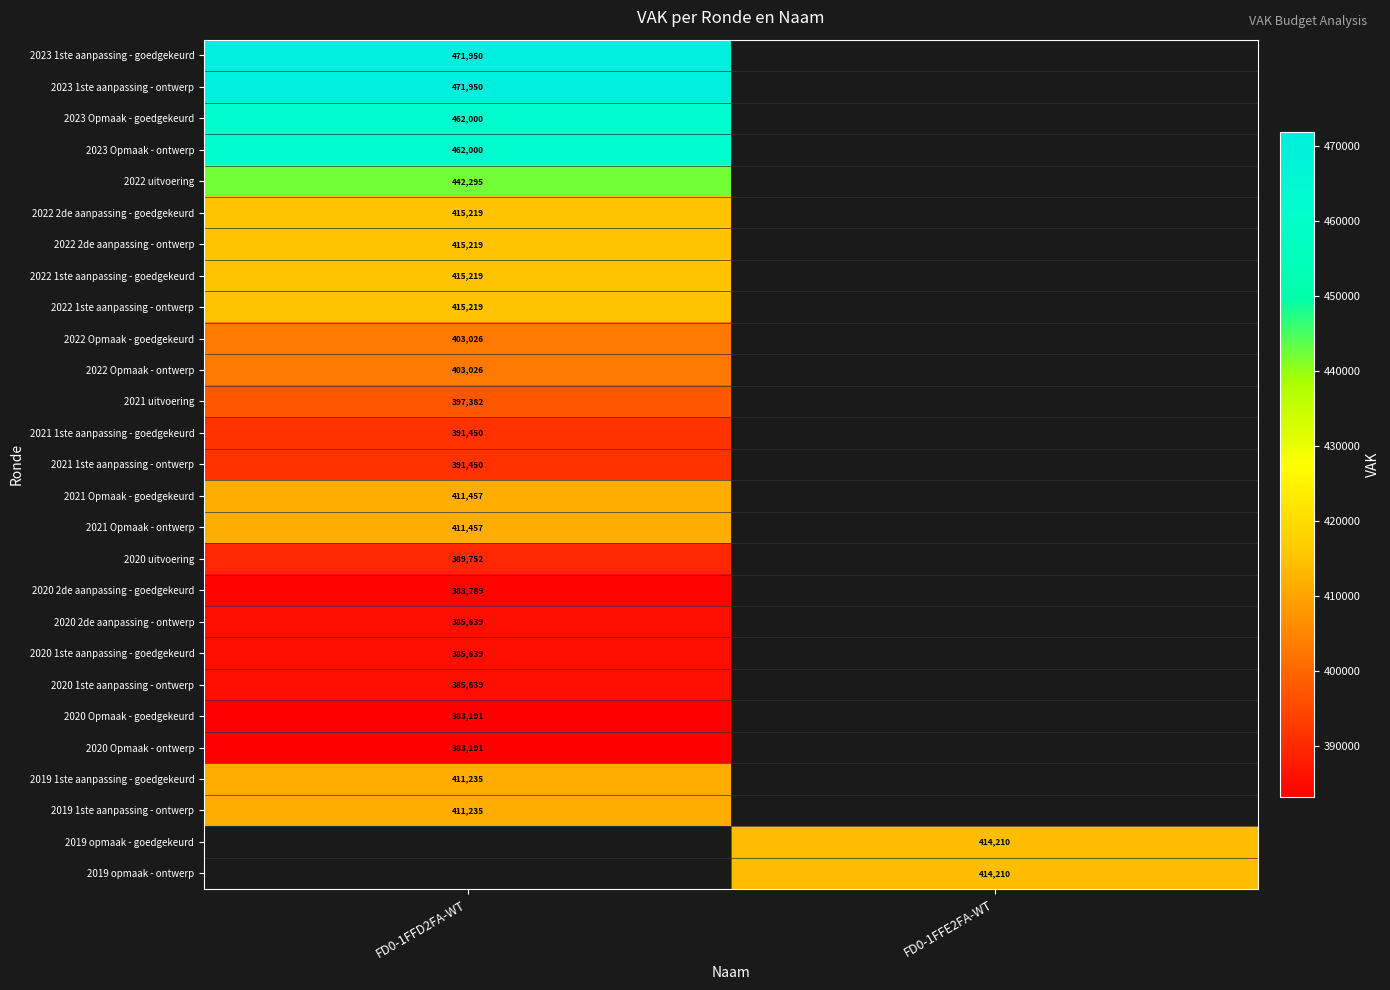

The 2020 2de aanpassing - goedgekeurd series shows 528577 at FD0-1FFD2FA-WT. True or false?

False